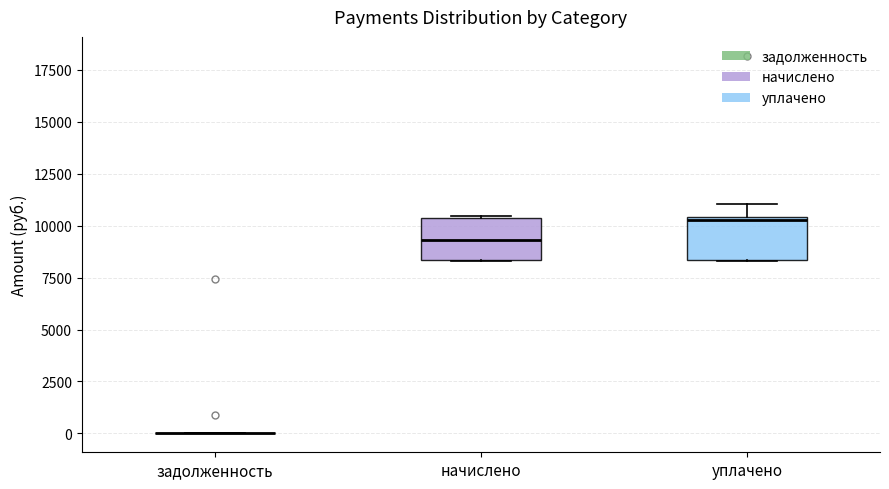

Reading left to right, transcribe this box plot: for each box, give where its median line is, the range the box spans, and where its two whiskers end, as read against the y-axis. The values are not printed on the chart, so give them approximately, as read against the axis.

задолженность: box collapsed to a line at 0, whiskers 0 to 0
начислено: median 9500, box 8500 to 10500, whiskers 8500 to 10500
уплачено: median 10500 (just below the box's upper edge), box 8500 to 10500, whiskers 8500 to 11000